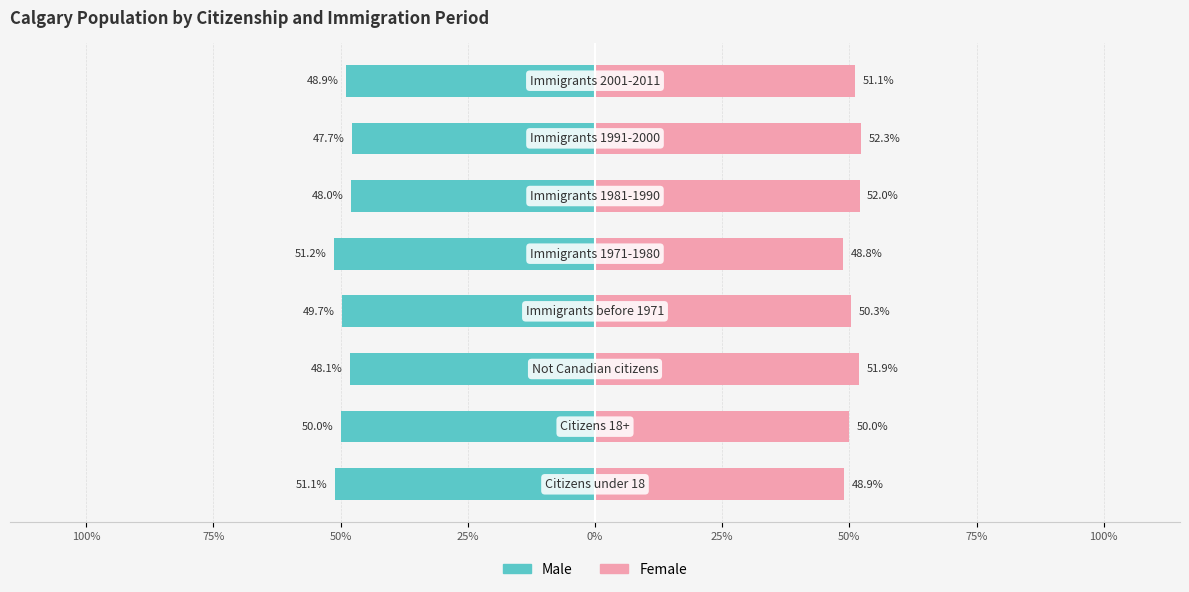

The value of Female at 100% is 83.7. True or false?

False